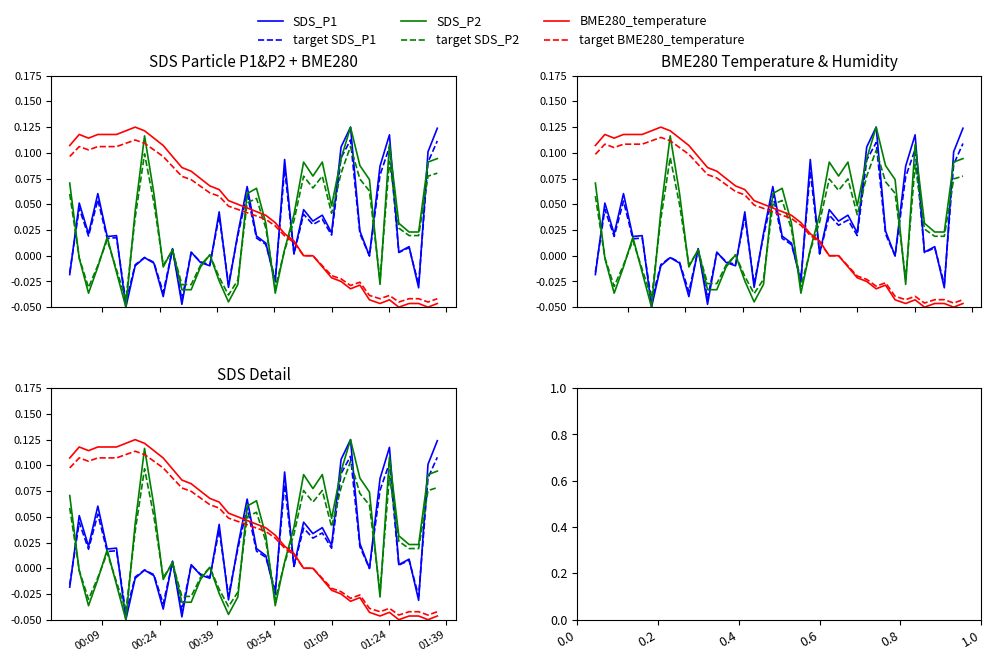

True or false: SDS_P2 has more than 1 interior local peaks.

True